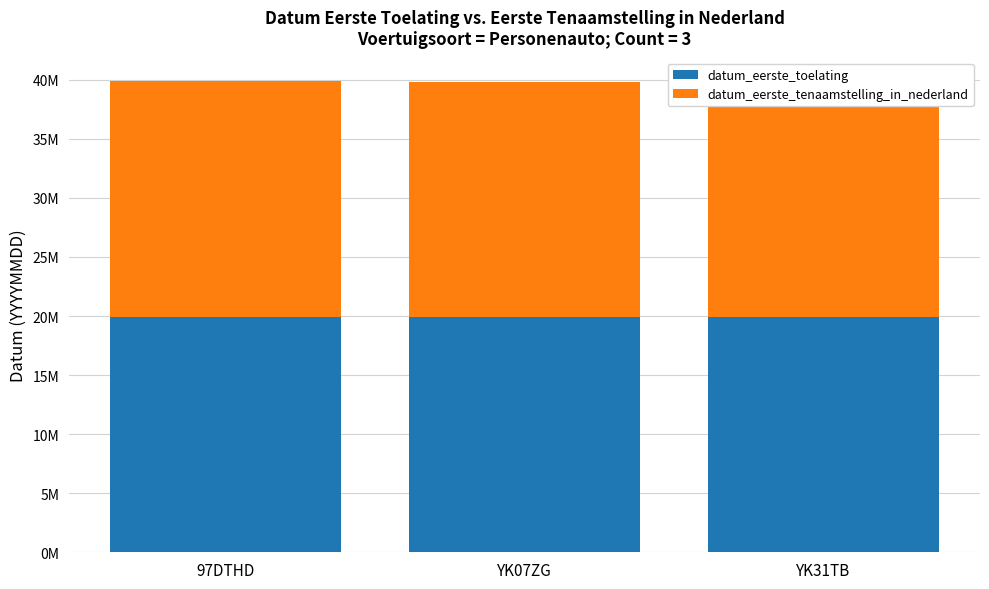

What is the label of the 2nd bar from the left?

YK07ZG